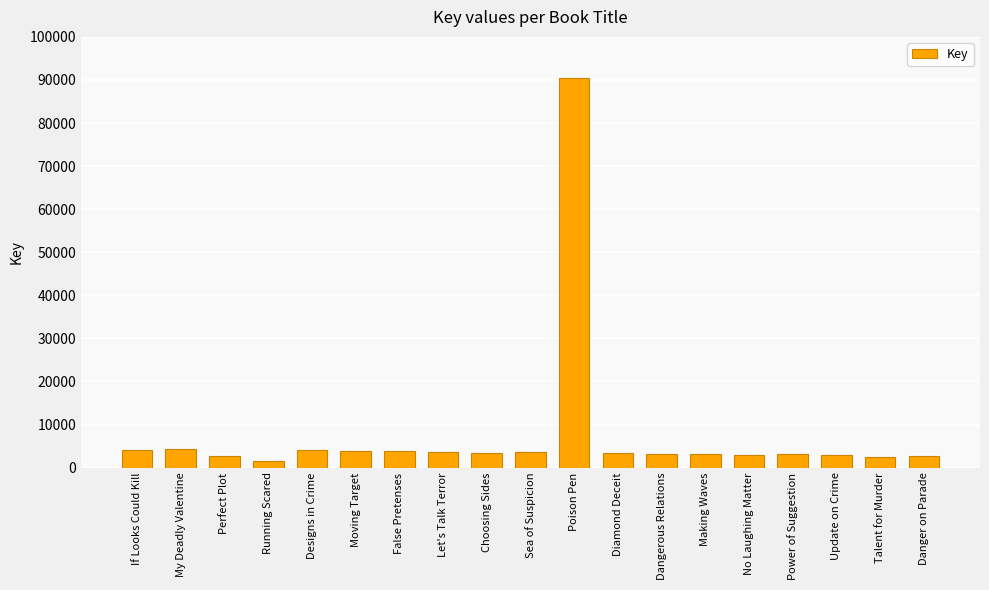

What is the change in value from Making Waves to Talent for Murder?

-674